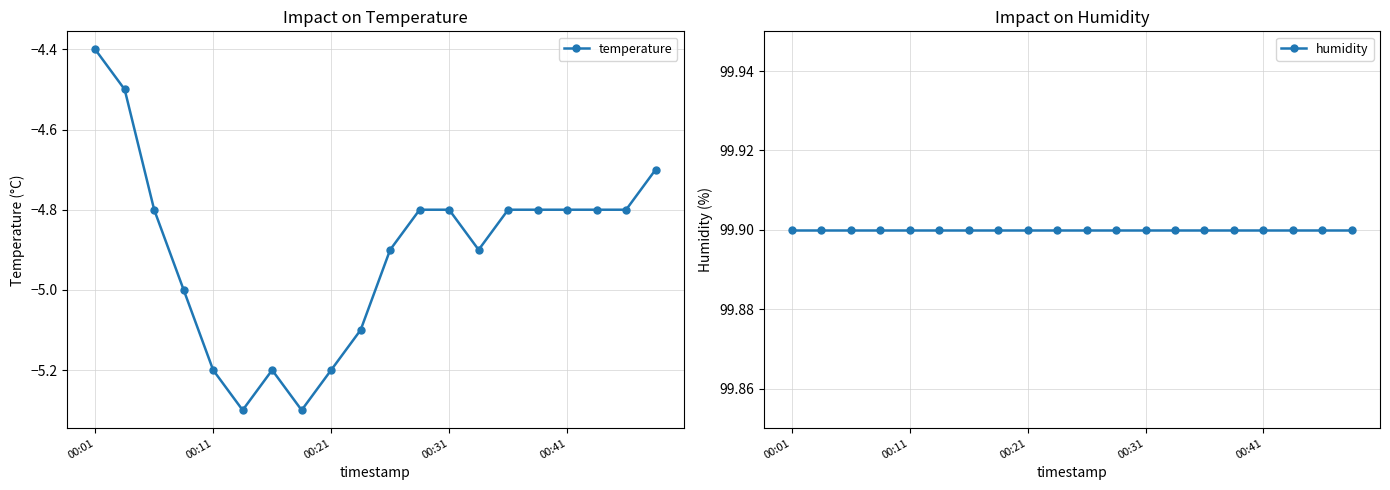

List the series in order of their peak value, lowest first.

temperature, humidity